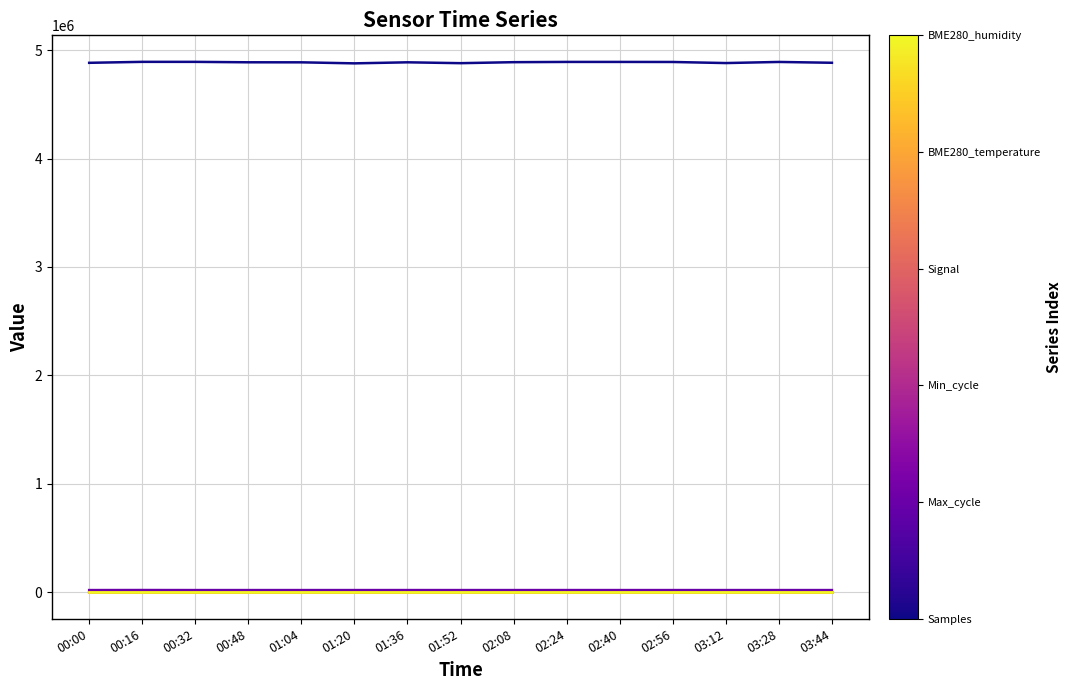

Reading right to left, extract all data points from this chart.

Samples: 03:44=4882912.0	03:28=4890547.0	03:12=4880302.0	02:56=4890256.0	02:40=4890715.0	02:24=4890746.0	02:08=4888402.0	01:52=4879238.0	01:36=4887225.0	01:20=4877535.0	01:04=4887041.0	00:48=4887357.0	00:32=4891302.0	00:16=4891410.0	00:00=4882541.0
Max_cycle: 03:44=19912.0	03:28=19916.0	03:12=19921.0	02:56=19912.0	02:40=19952.0	02:24=20014.0	02:08=19913.0	01:52=19917.0	01:36=20007.0	01:20=19924.0	01:04=19920.0	00:48=19916.0	00:32=19916.0	00:16=20361.0	00:00=19916.0
Min_cycle: 03:44=28.0	03:28=28.0	03:12=28.0	02:56=28.0	02:40=28.0	02:24=28.0	02:08=28.0	01:52=28.0	01:36=28.0	01:20=28.0	01:04=28.0	00:48=28.0	00:32=28.0	00:16=28.0	00:00=28.0
Signal: 03:44=-90.0	03:28=-91.0	03:12=-91.0	02:56=-92.0	02:40=-91.0	02:24=-91.0	02:08=-91.0	01:52=-91.0	01:36=-92.0	01:20=-91.0	01:04=-92.0	00:48=-92.0	00:32=-91.0	00:16=-91.0	00:00=-92.0
BME280_temperature: 03:44=-145.1	03:28=-145.1	03:12=-145.1	02:56=-145.1	02:40=-145.1	02:24=-145.1	02:08=-145.1	01:52=-145.1	01:36=-145.1	01:20=-145.1	01:04=-145.1	00:48=-145.1	00:32=-145.1	00:16=-145.1	00:00=-145.1
BME280_humidity: 03:44=100.0	03:28=100.0	03:12=100.0	02:56=100.0	02:40=100.0	02:24=100.0	02:08=100.0	01:52=100.0	01:36=100.0	01:20=100.0	01:04=100.0	00:48=100.0	00:32=100.0	00:16=100.0	00:00=100.0